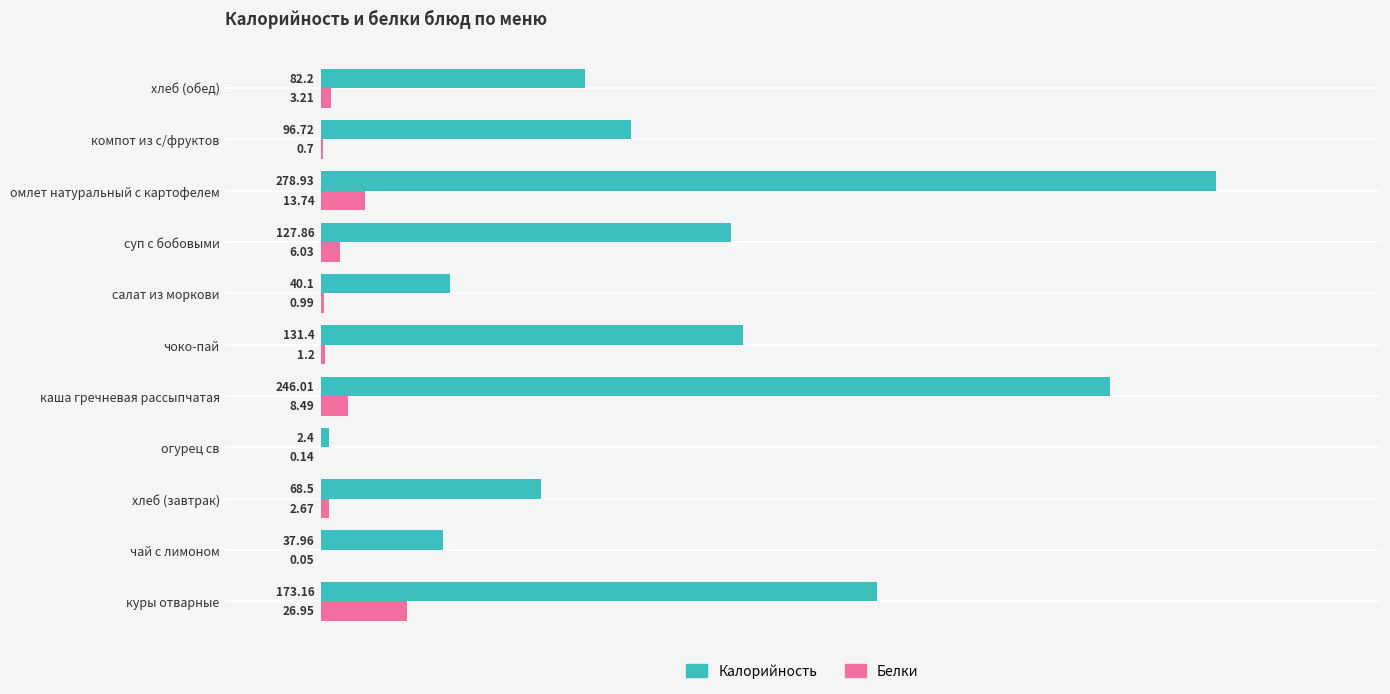

Which series has the largest total across all categories?

Калорийность